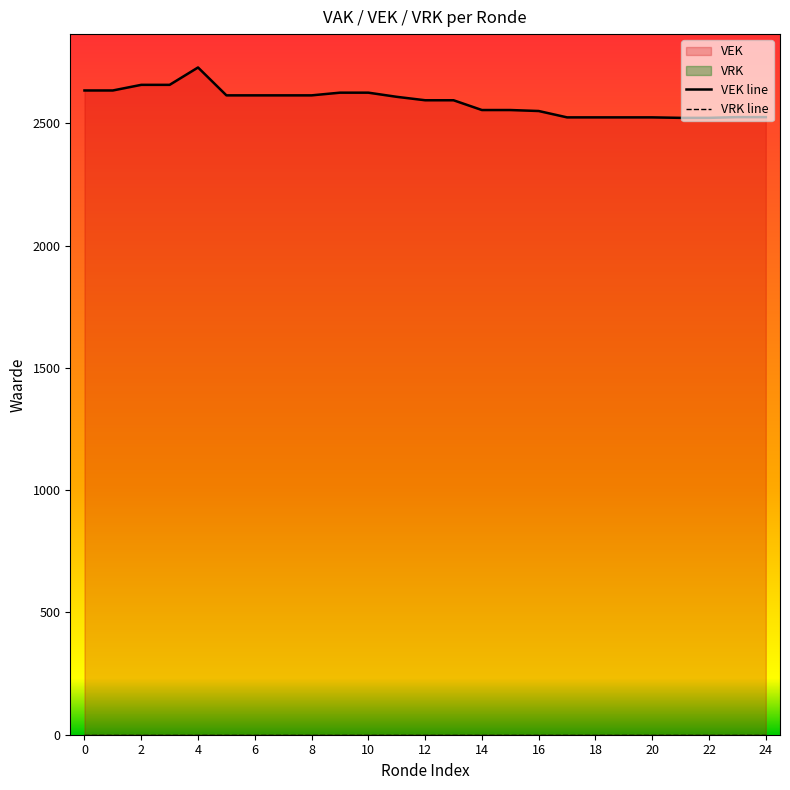

Count the number of data series in this chart.

2